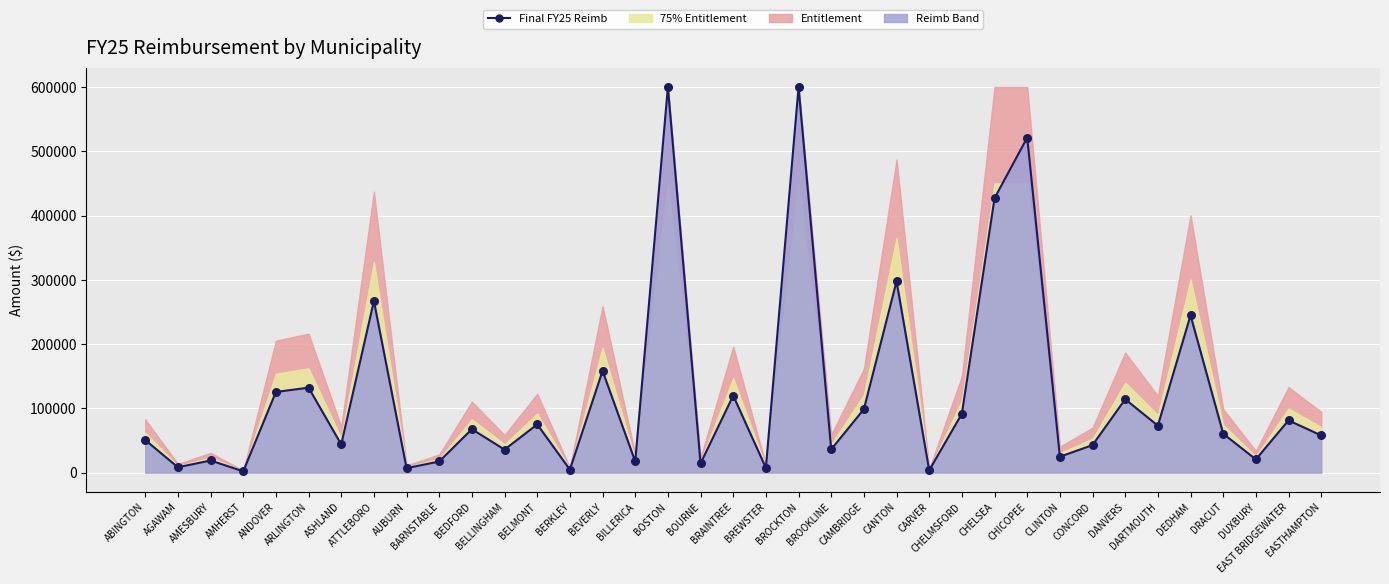

What is the change in value from BILLERICA to CHELMSFORD?

+74303